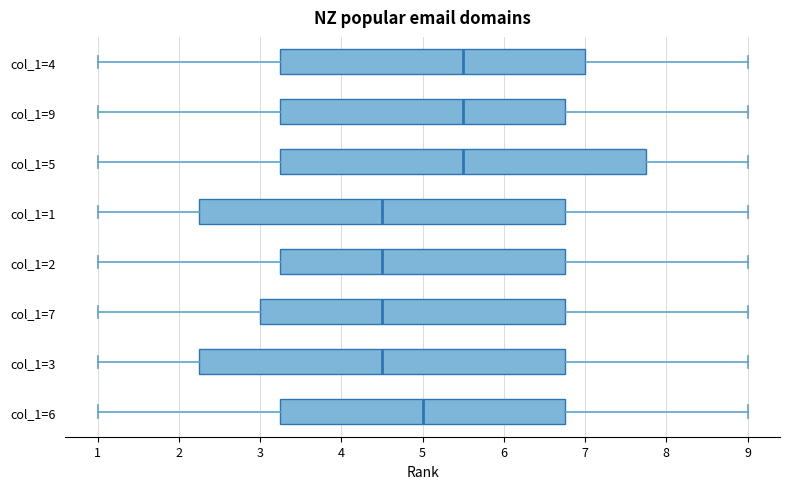

Where does the median line of the box for col_1=7 sit on the x-axis? The values are not printed on the chart, so give them approximately, as read against the axis.

4.5